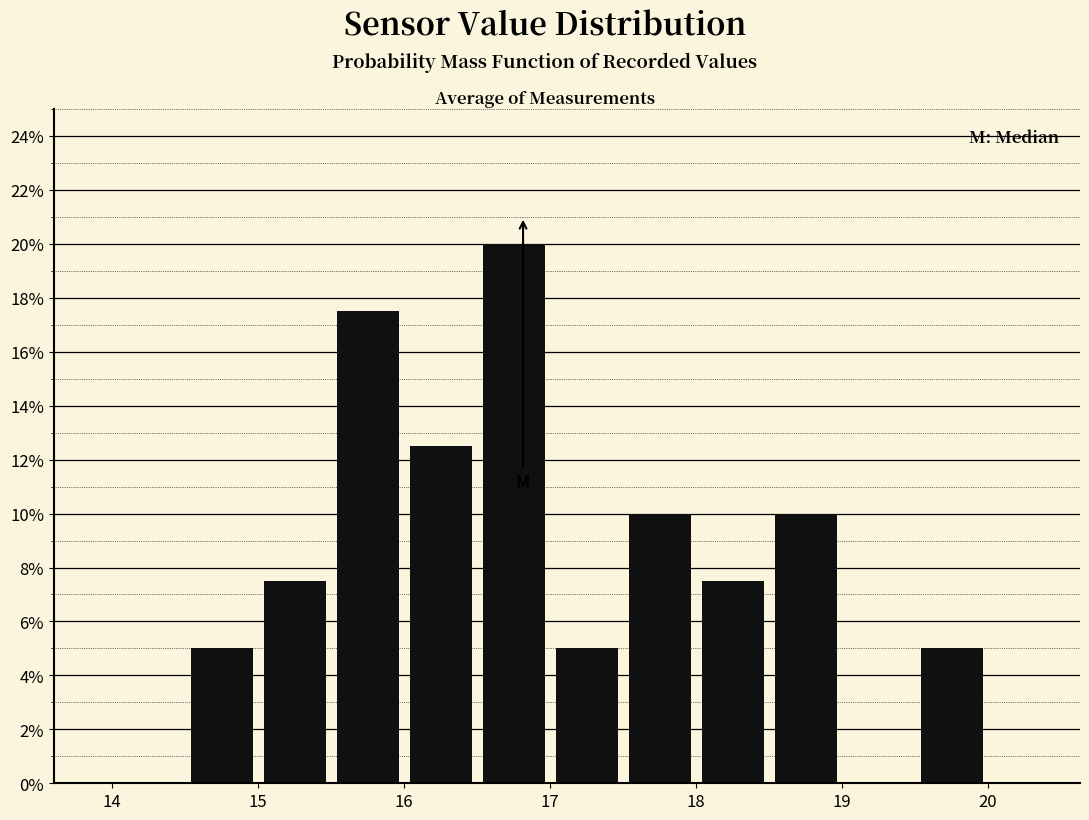

What is the height of the bar covering 15.5 to 16.0 on the x-axis? The values are not printed on the chart, so give them approximately, as read against the axis.

17.6